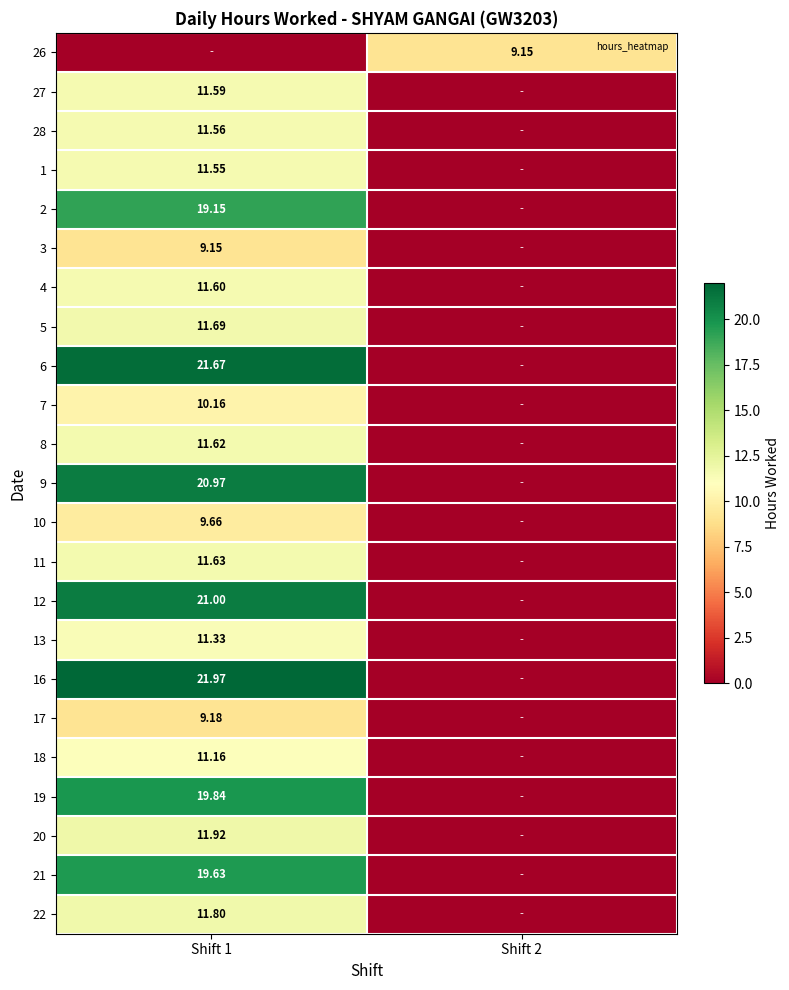

Rank the series at Shift 1 from lowest to highest value.

26, 3, 17, 10, 7, 18, 13, 1, 28, 27, 4, 8, 11, 5, 22, 20, 2, 21, 19, 9, 12, 6, 16